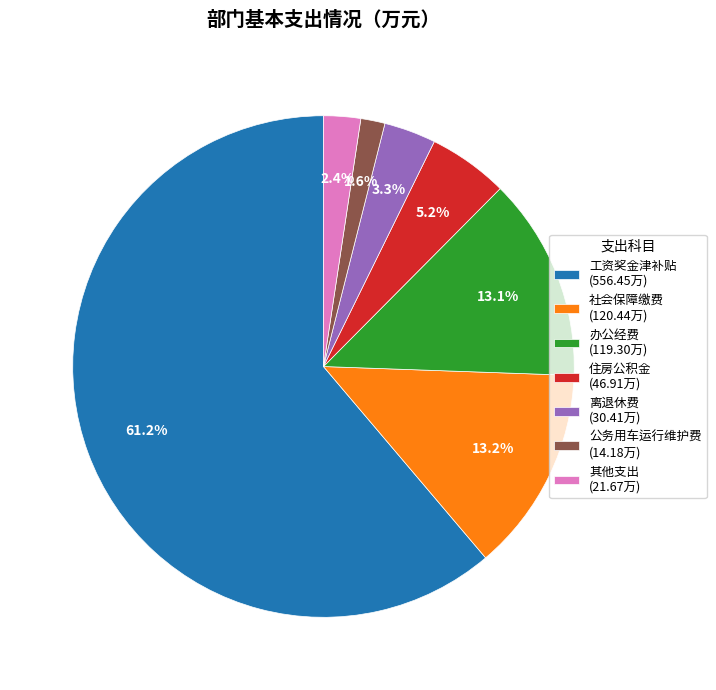

What is the largest slice in the pie chart?

工资奖金津补贴 (556.45万)